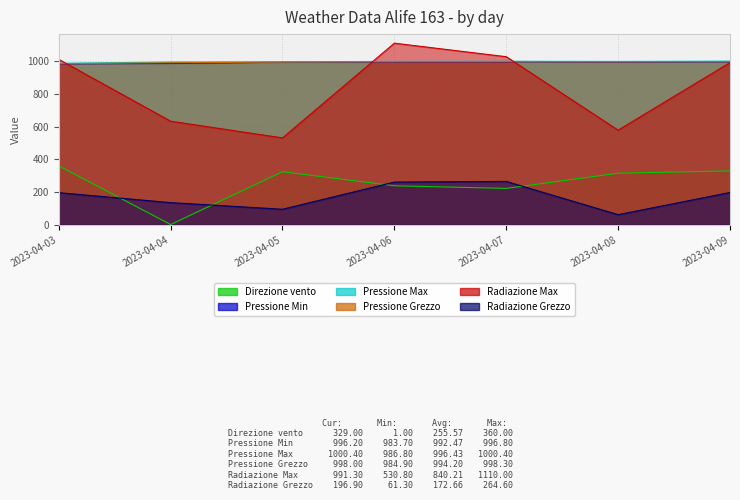

What is the average value of the Radiazione Max series?

840.2